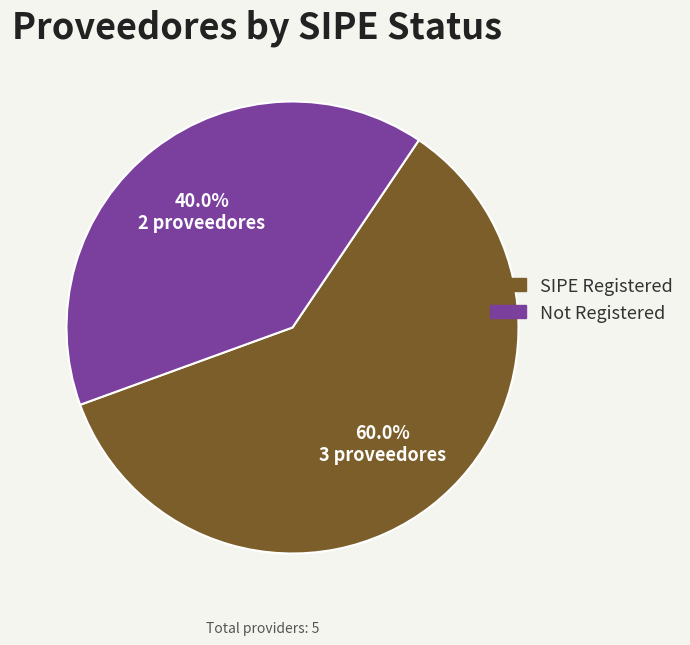

To the nearest percent, what is the difference between the largest and smallest slice percentages?

20%